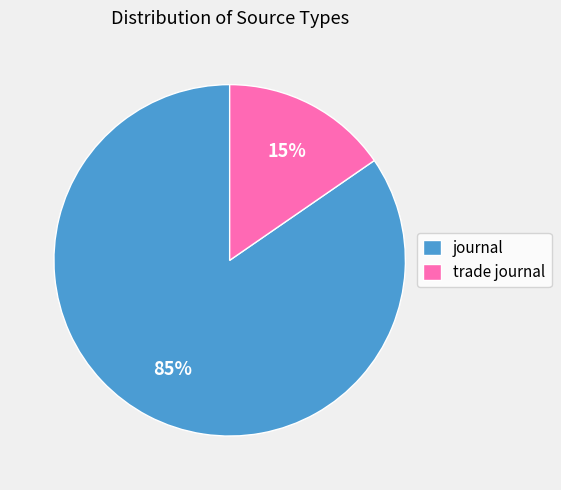

Rank the categories by value from highest to lowest.

journal, trade journal